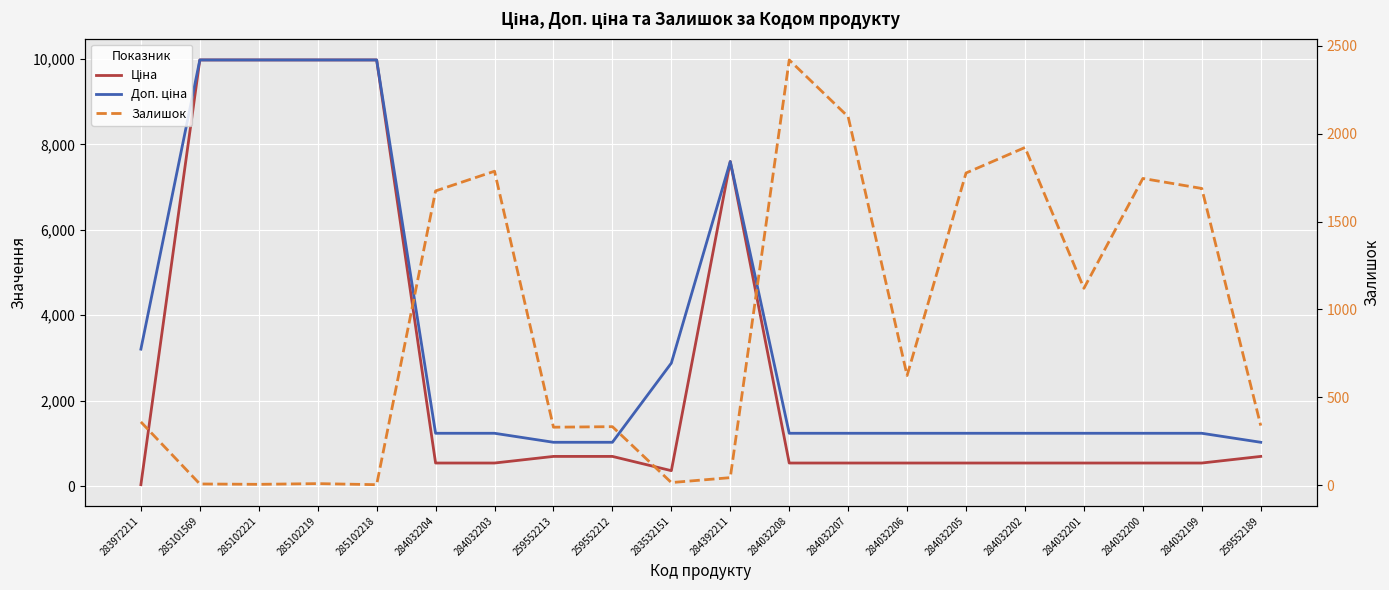

Which series has the widest spread of values?

Ціна